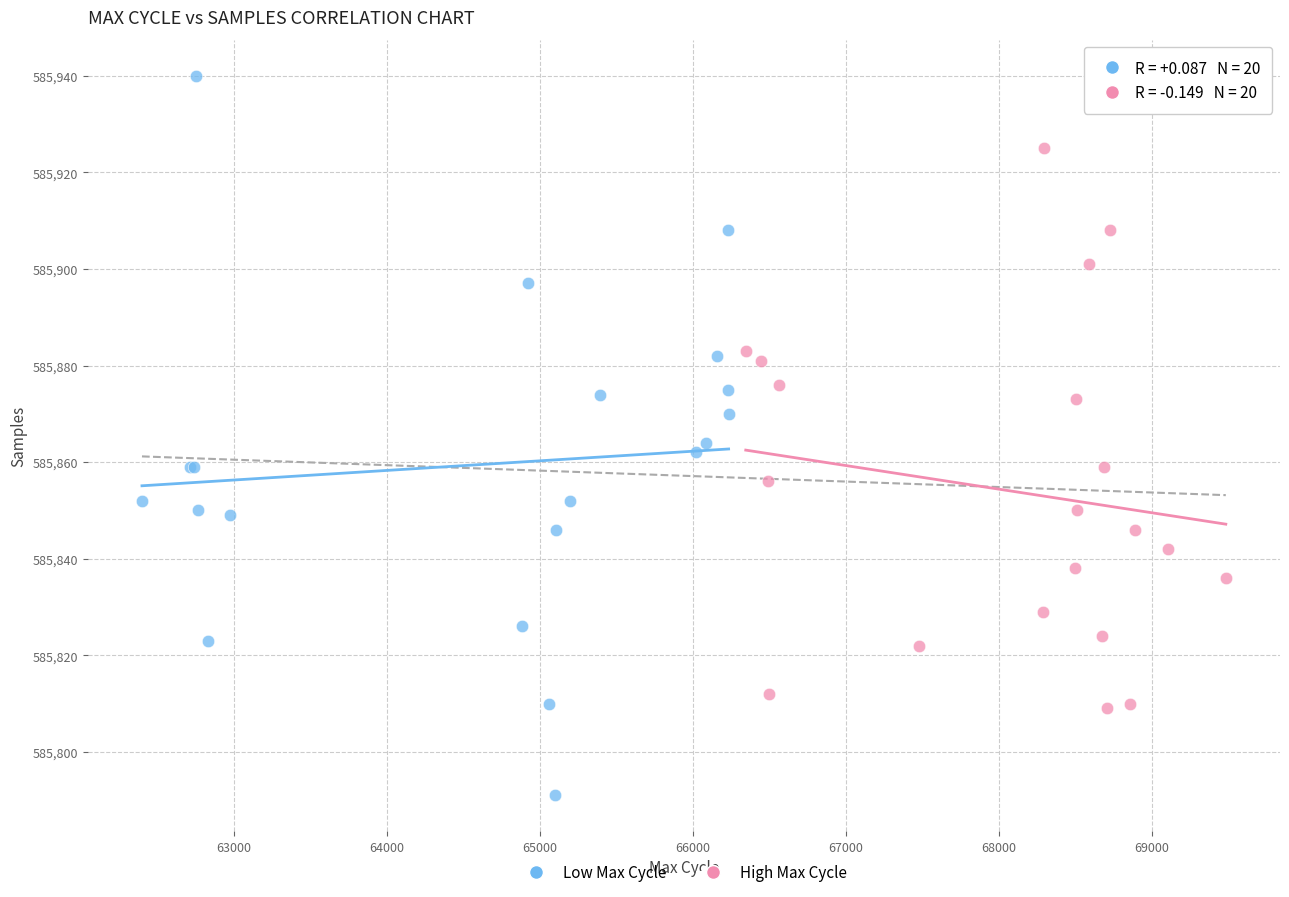

Which series reaches the minimum Y coordinate?

Low Max Cycle